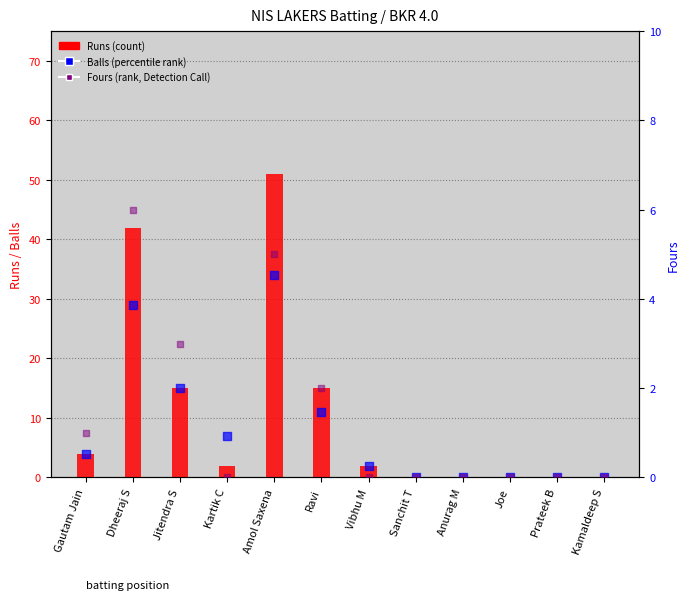

At which category is the sum across all series the highest?

Amol Saxena